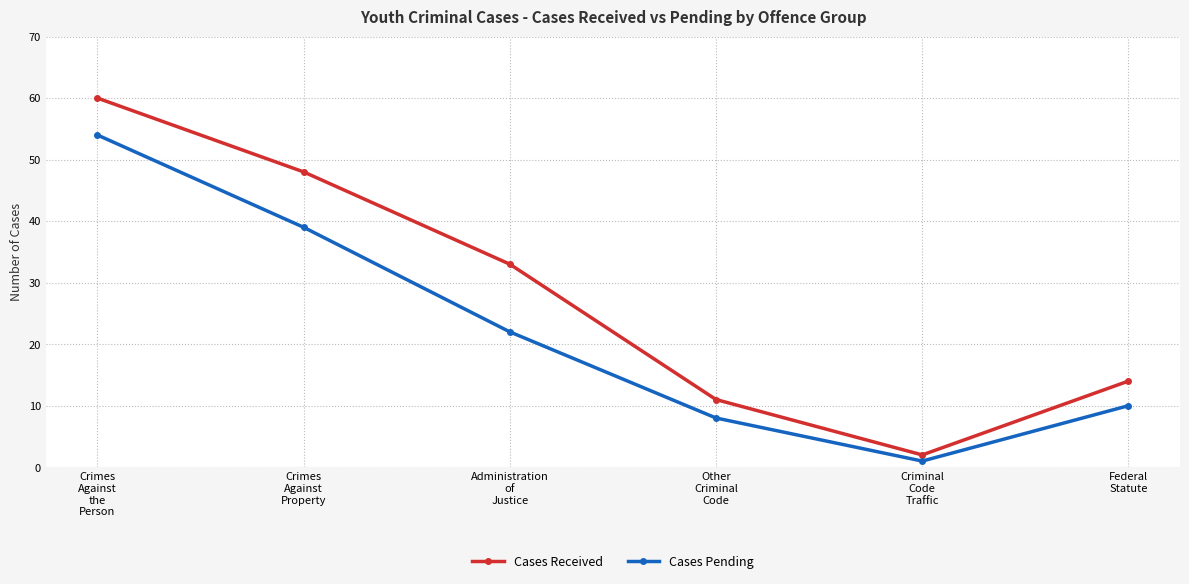

True or false: Cases Received and Cases Pending intersect in this chart.

False